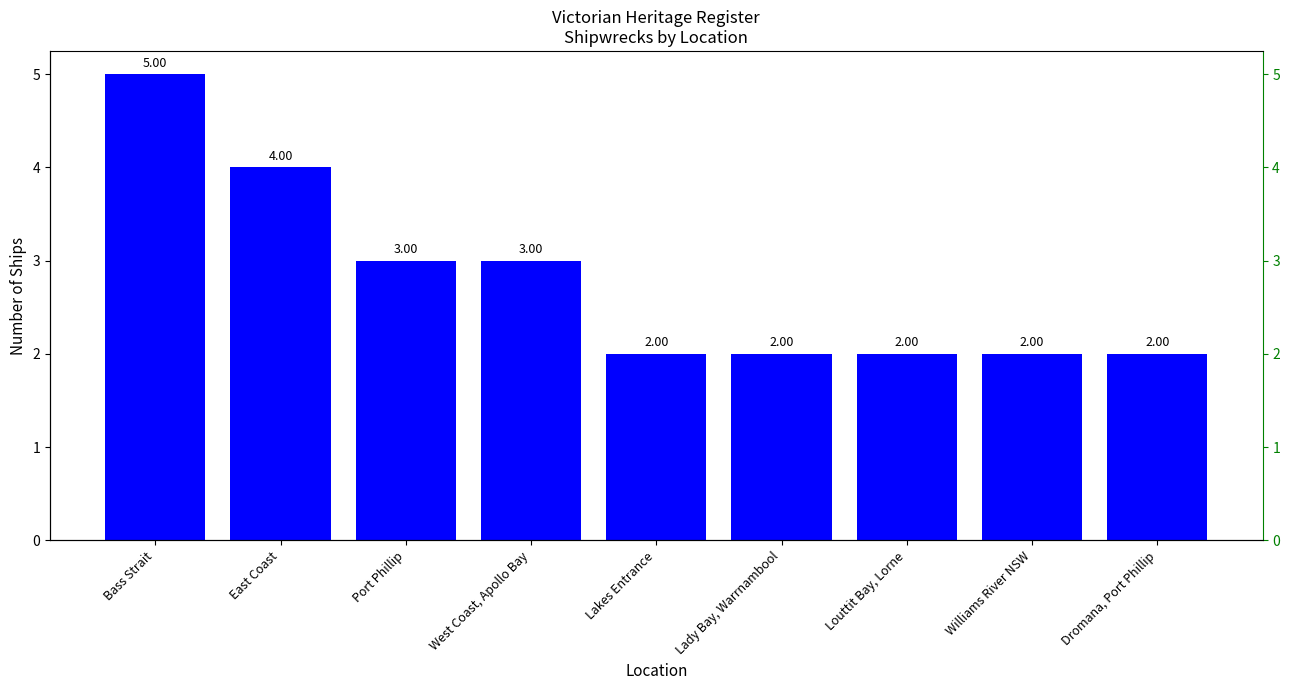

Reading left to right, what are all the values shown in this chart?

5	4	3	3	2	2	2	2	2